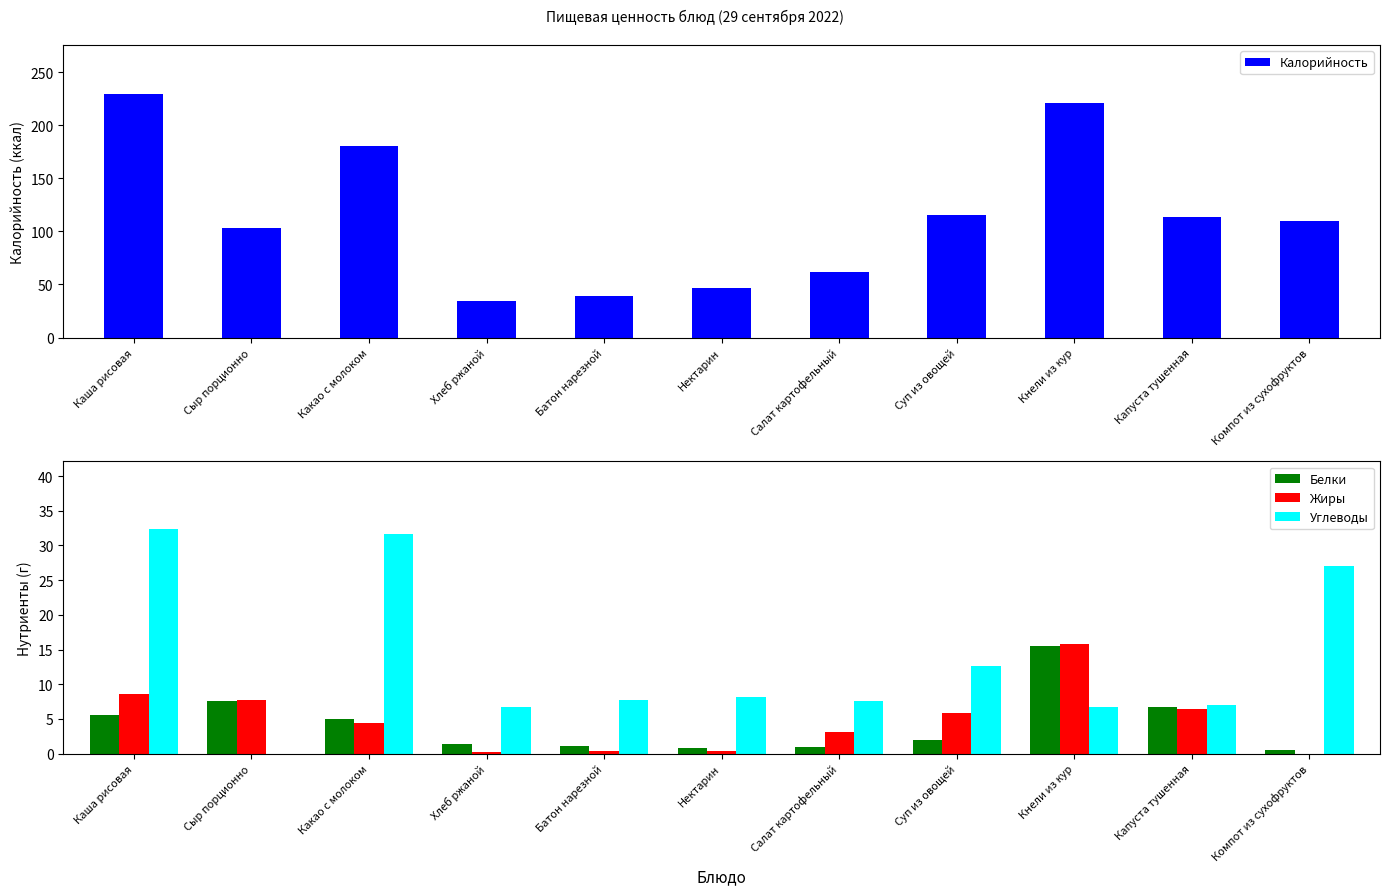

How many data points in Калорийность are less than 110?

5